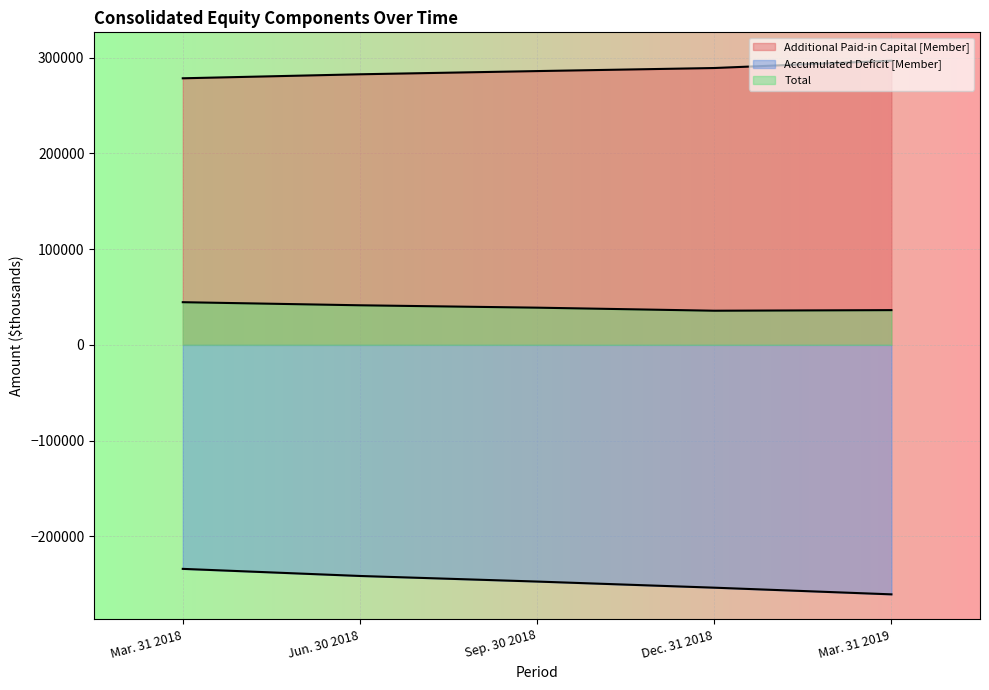

Is the value of Total at Jun. 30 2018 greater than the value of Additional Paid-in Capital [Member] at Dec. 31 2018?

No